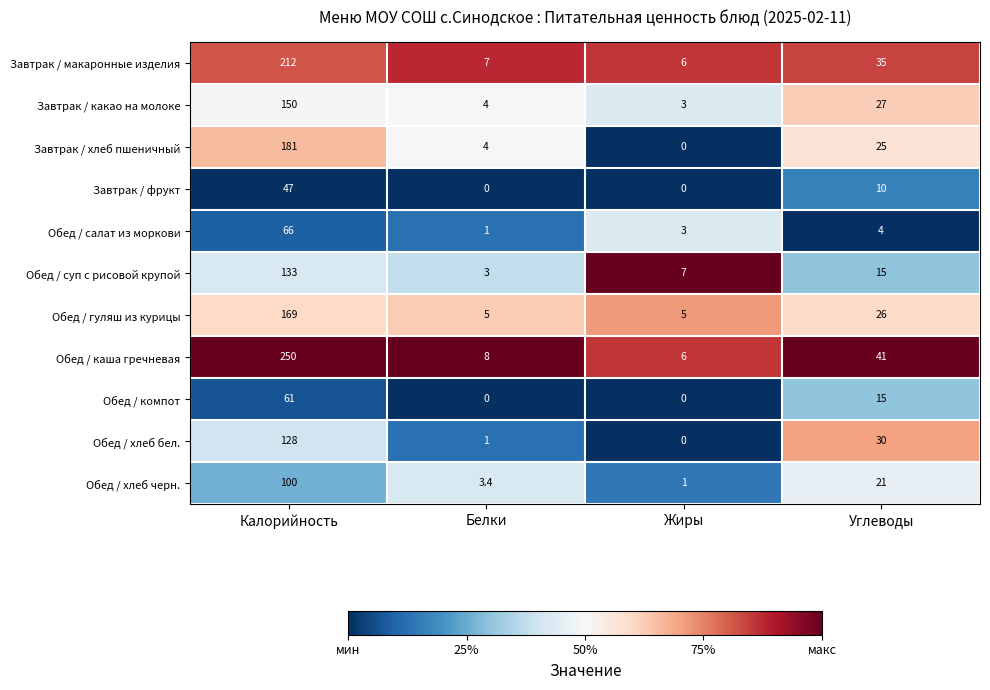

What is the total value across all series at Белки?

36.4